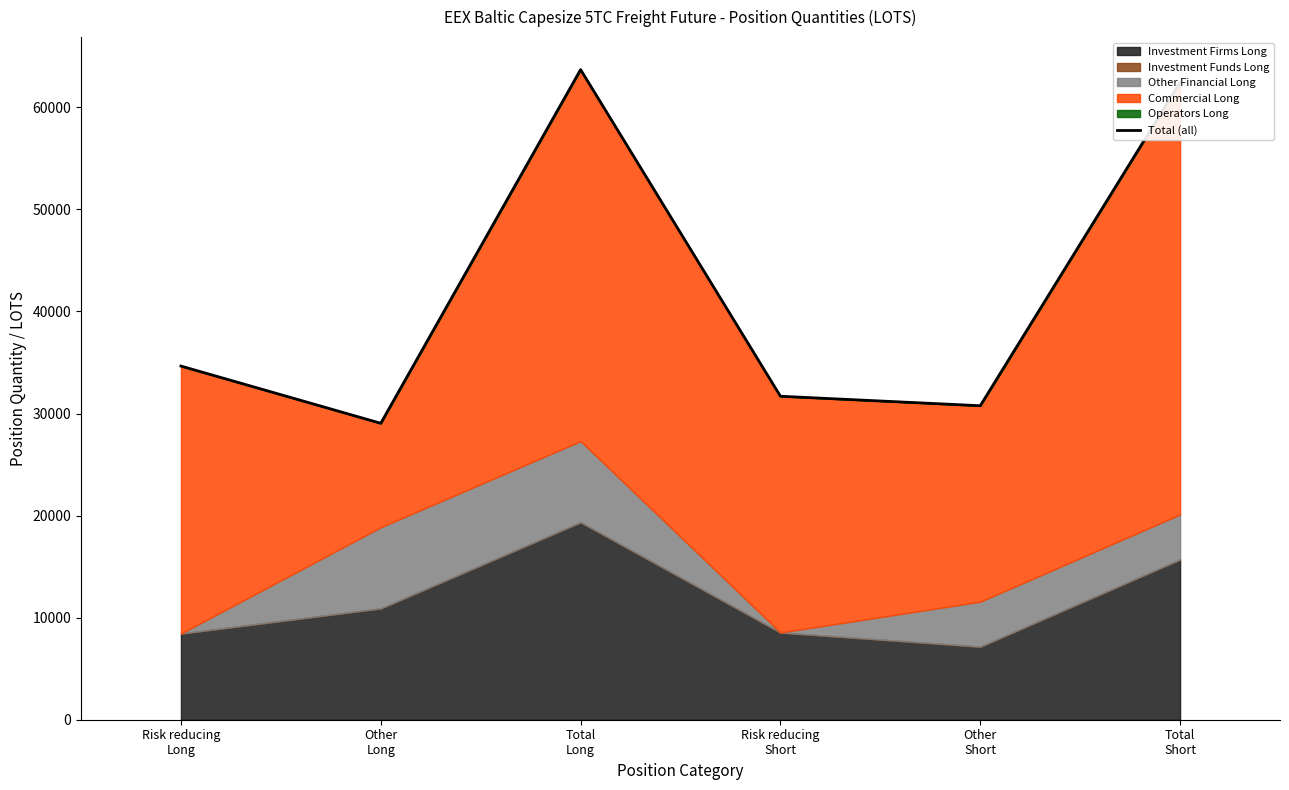

How many data points are above 34651?

3